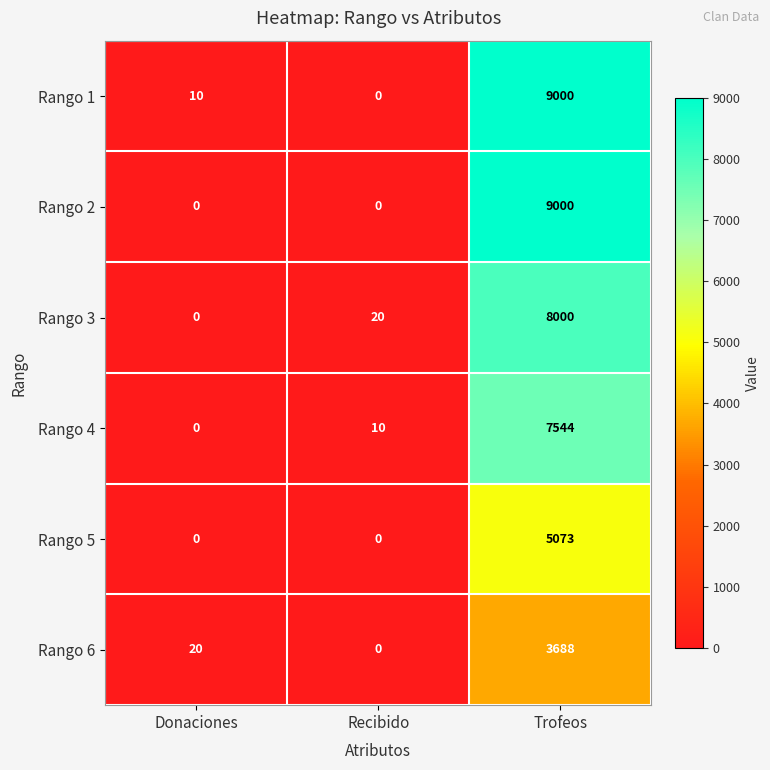

The value of Rango 4 at Trofeos is 7544. True or false?

True